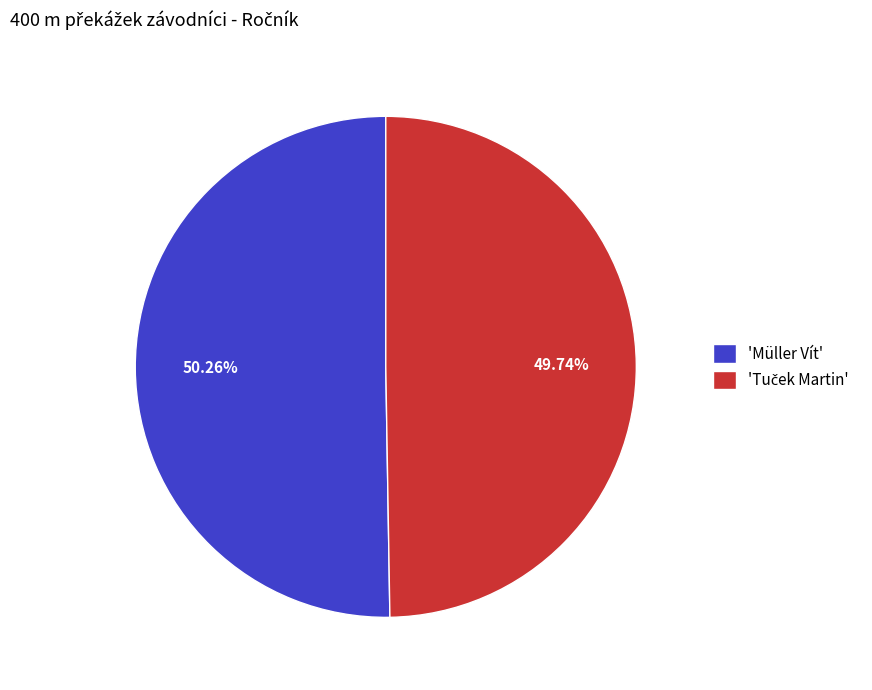

Is there any slice that represents more than half of the pie?

Yes